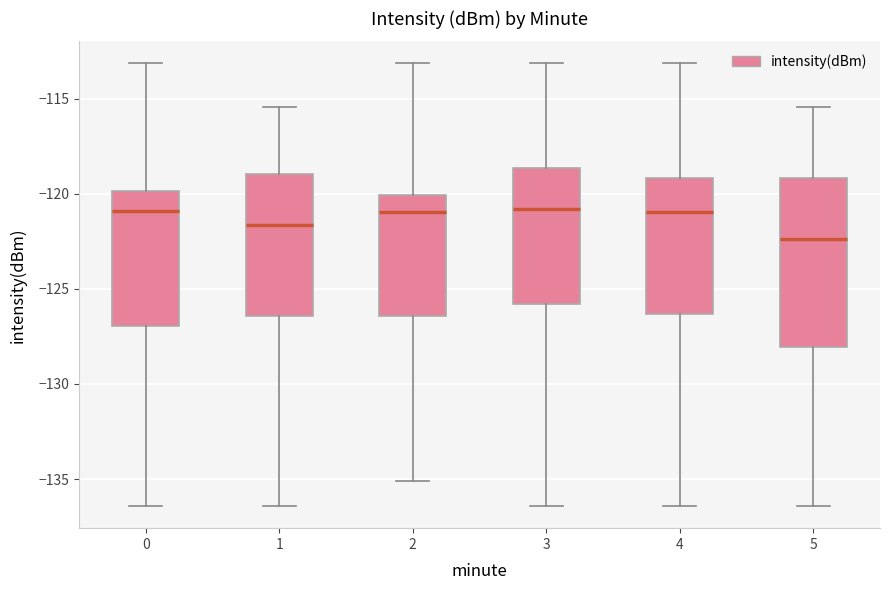

Which box is the tallest, from its lower edge to its upper edge?

5